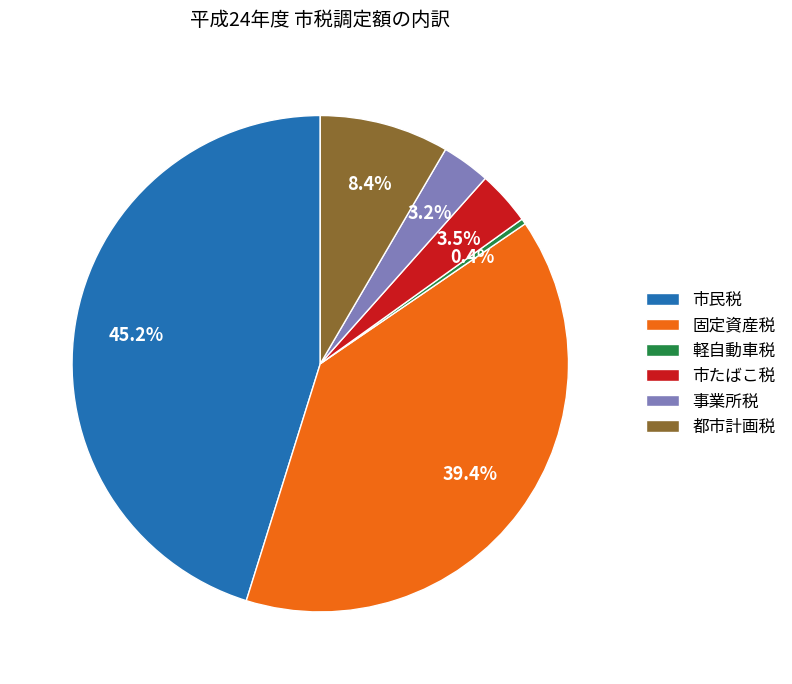

Which slice is the smallest?

軽自動車税